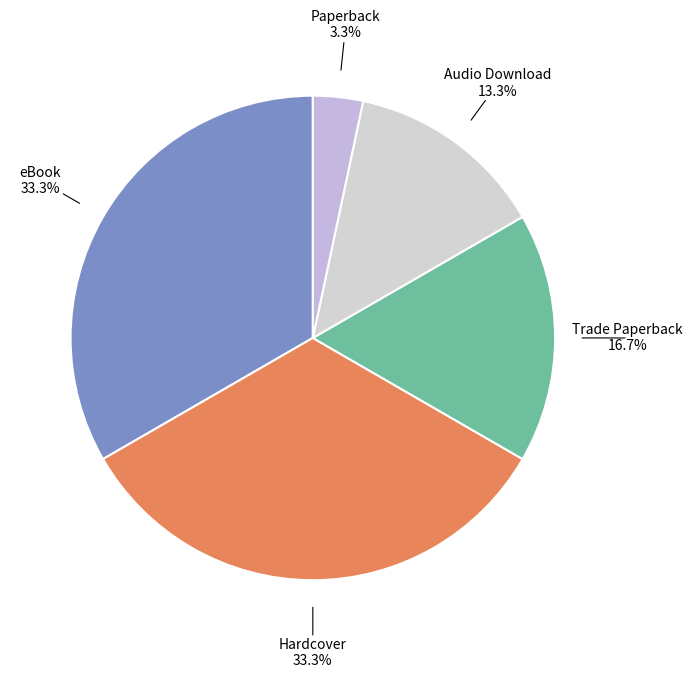

What is the smallest slice in the pie chart?

Paperback